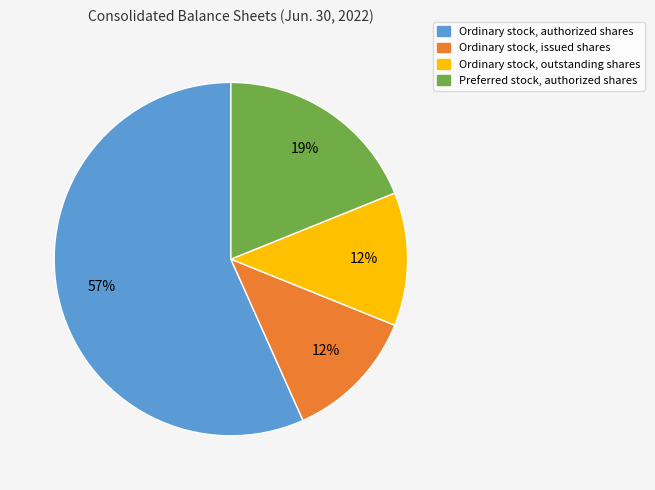

Is it true that Ordinary stock, issued shares is 12% of the pie?

True